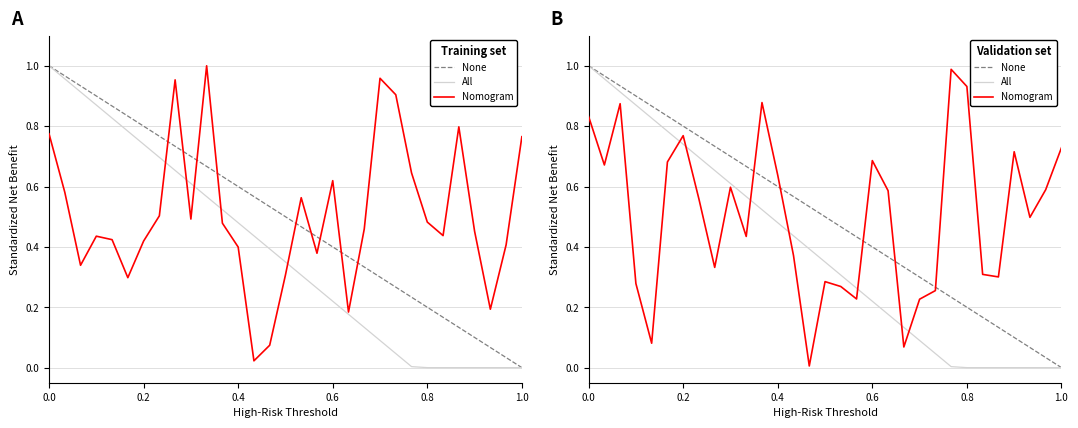

How many data points in None are above 0?

30